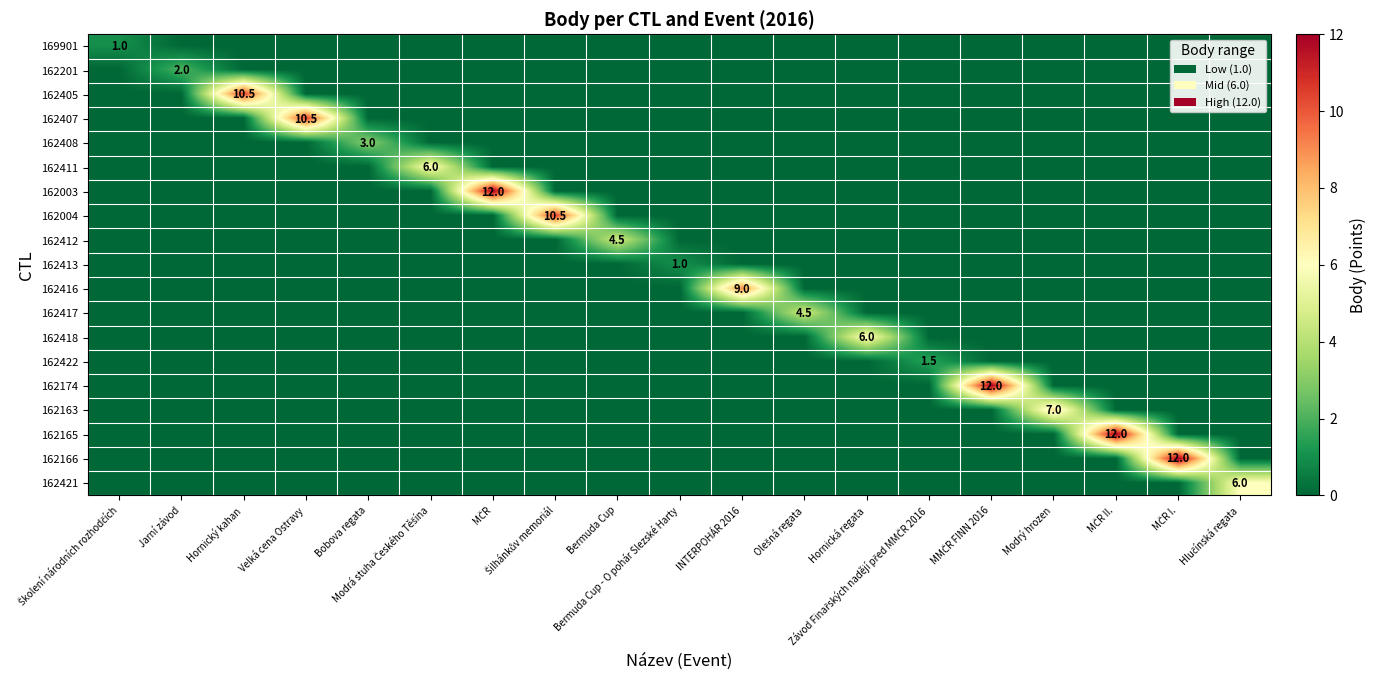

Is the value of 162411 at MČR II. greater than the value of 162004 at Školení národních rozhodčích?

No